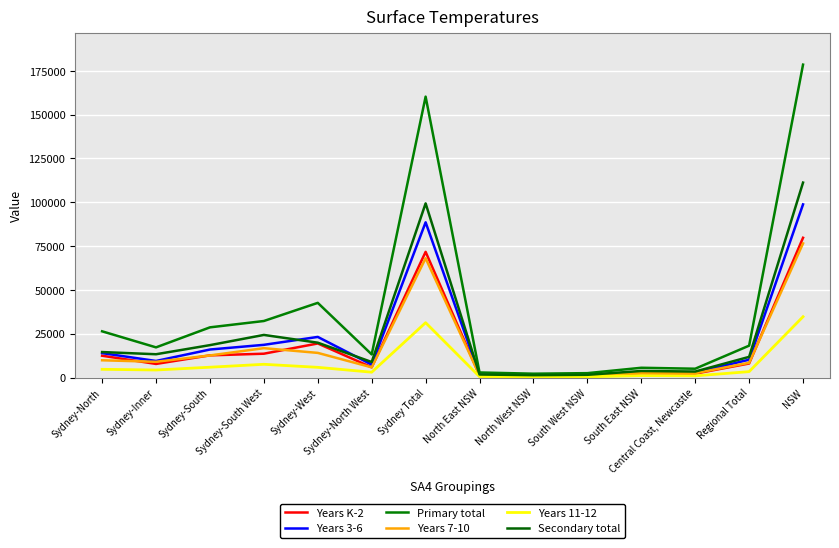

True or false: Years 7-10 has a value of 505 at North West NSW.

False